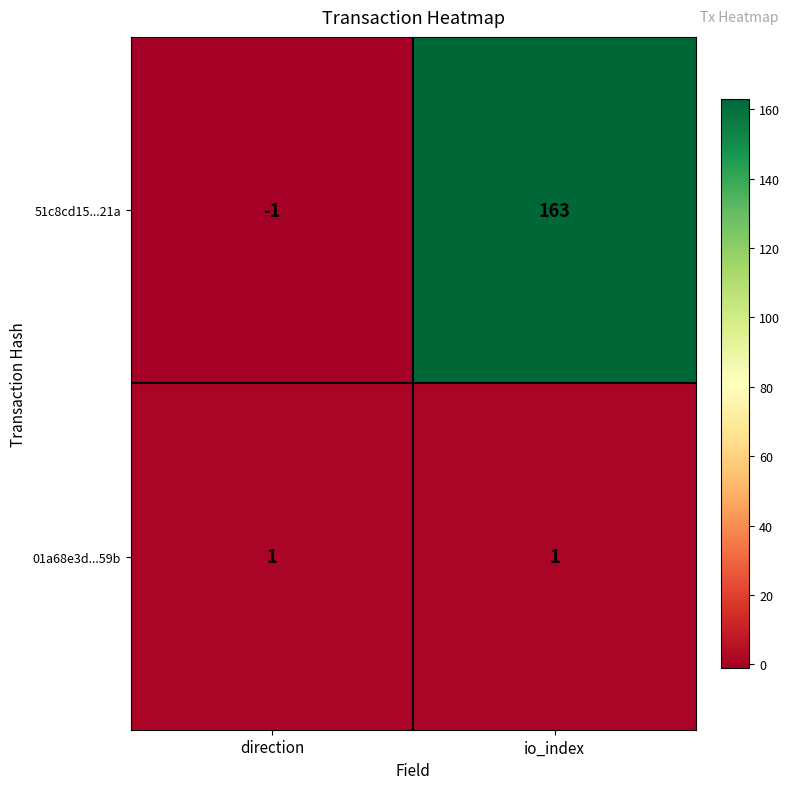

Rank the series by their average value, from lowest to highest.

01a68e3d...59b, 51c8cd15...21a